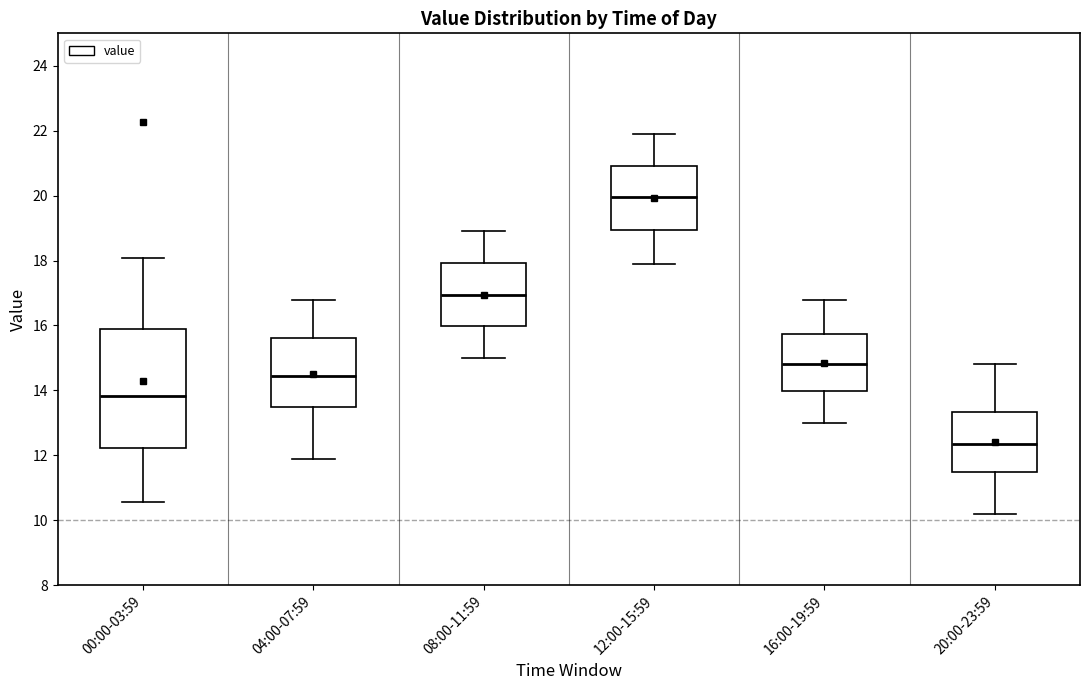

Which box's median line is the highest?

12:00-15:59